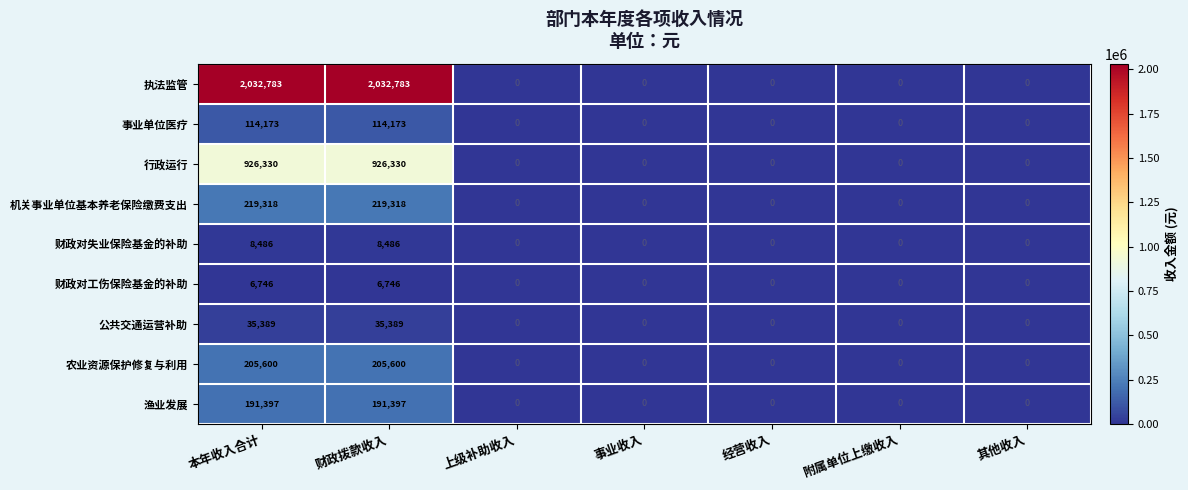

Between 财政拨款收入 and 附属单位上缴收入, which series saw the biggest shift?

执法监管